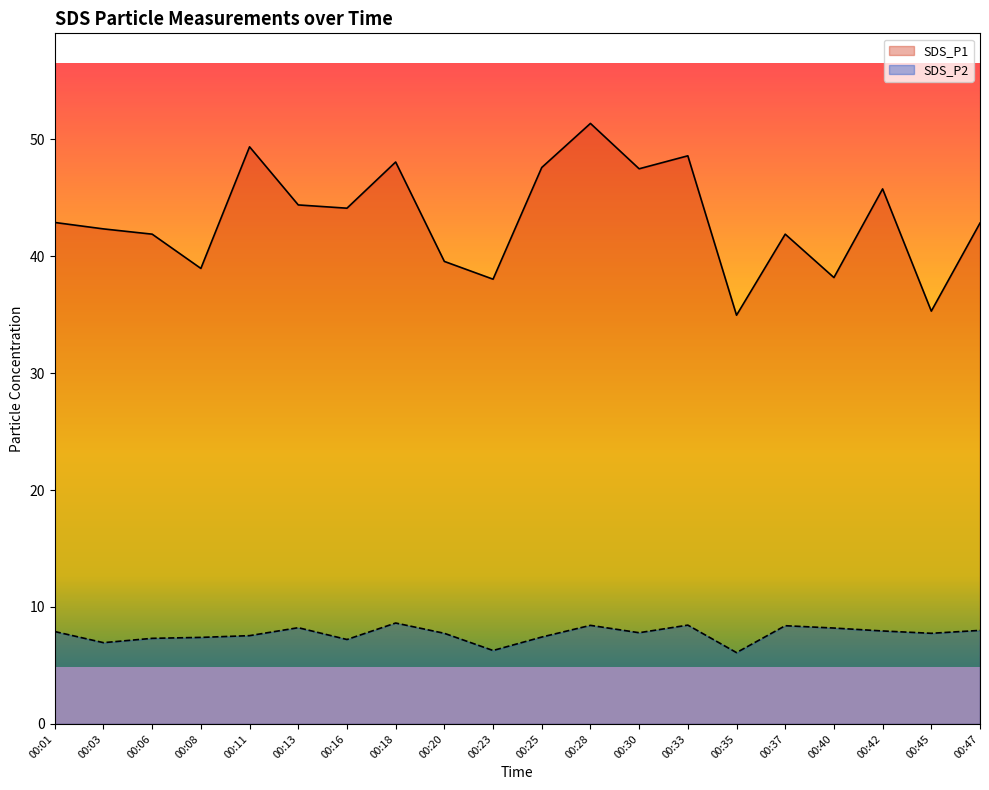

The SDS_P2 series shows 12.2 at 00:30. True or false?

False